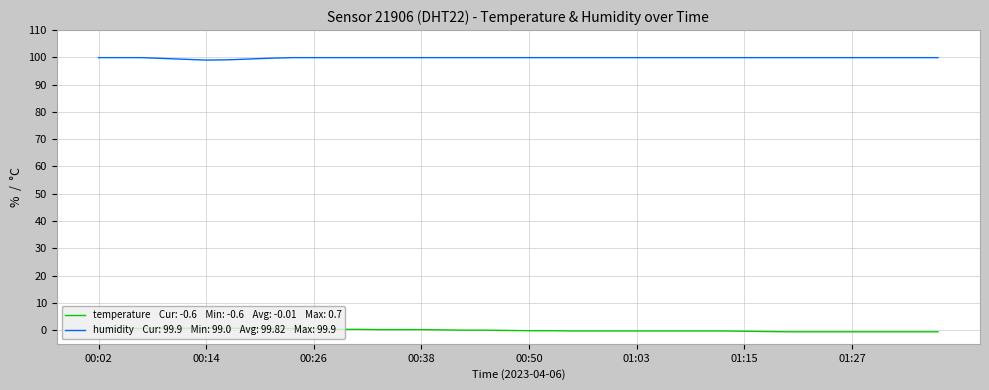

What is the greatest value displayed?

99.9